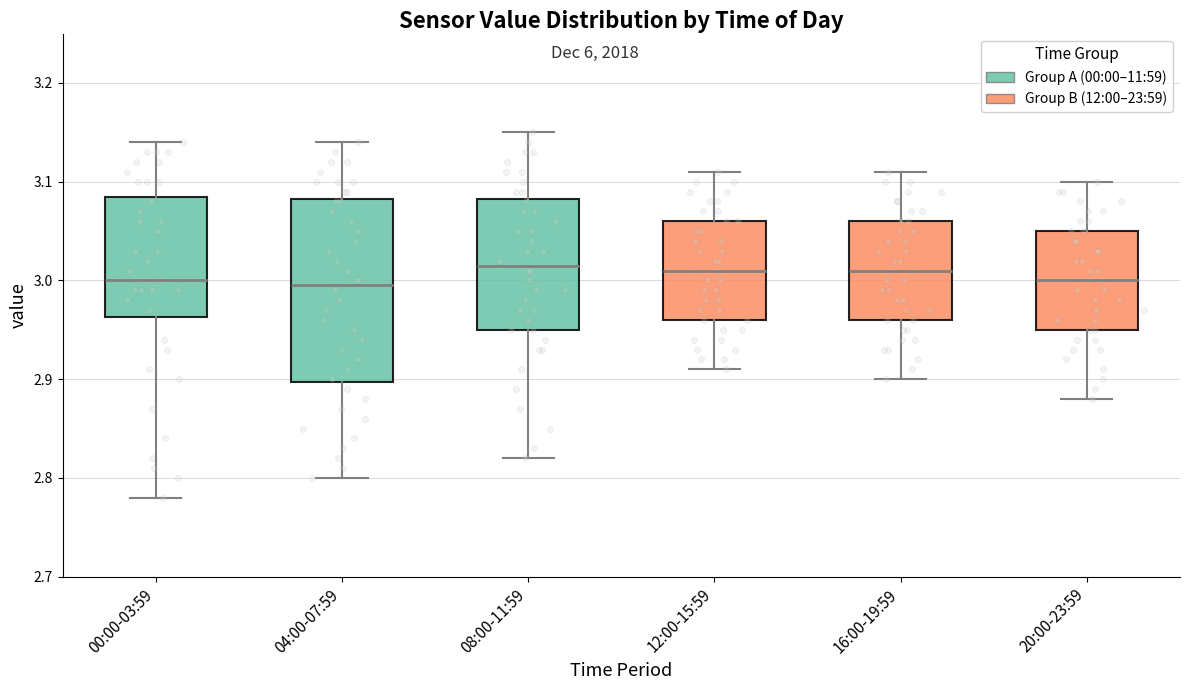

Reading left to right, read every box against the y-axis: the position of its median line, the range the box covers, and the ends of its whiskers. The values are not printed on the chart, so give them approximately, as read against the axis.

00:00-03:59: median 3.00, box 2.96 to 3.09, whiskers 2.78 to 3.14
04:00-07:59: median 3.00, box 2.90 to 3.08, whiskers 2.80 to 3.14
08:00-11:59: median 3.02, box 2.95 to 3.08, whiskers 2.82 to 3.15
12:00-15:59: median 3.01, box 2.96 to 3.06, whiskers 2.91 to 3.11
16:00-19:59: median 3.01, box 2.96 to 3.06, whiskers 2.90 to 3.11
20:00-23:59: median 3.00, box 2.95 to 3.05, whiskers 2.88 to 3.10